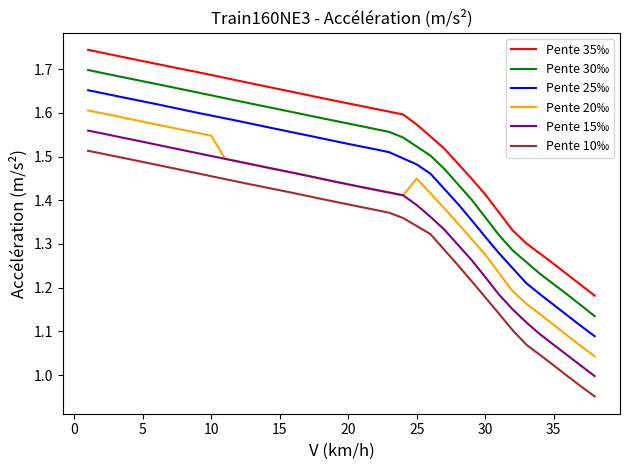

Which series has the largest total across all categories?

Pente 35‰